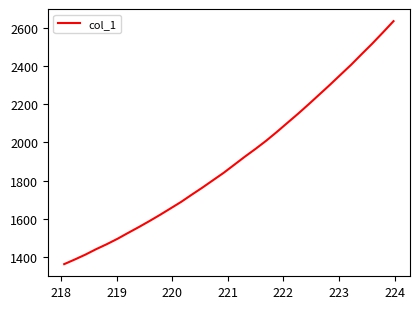

What is the maximum value shown in the chart?

2633.5